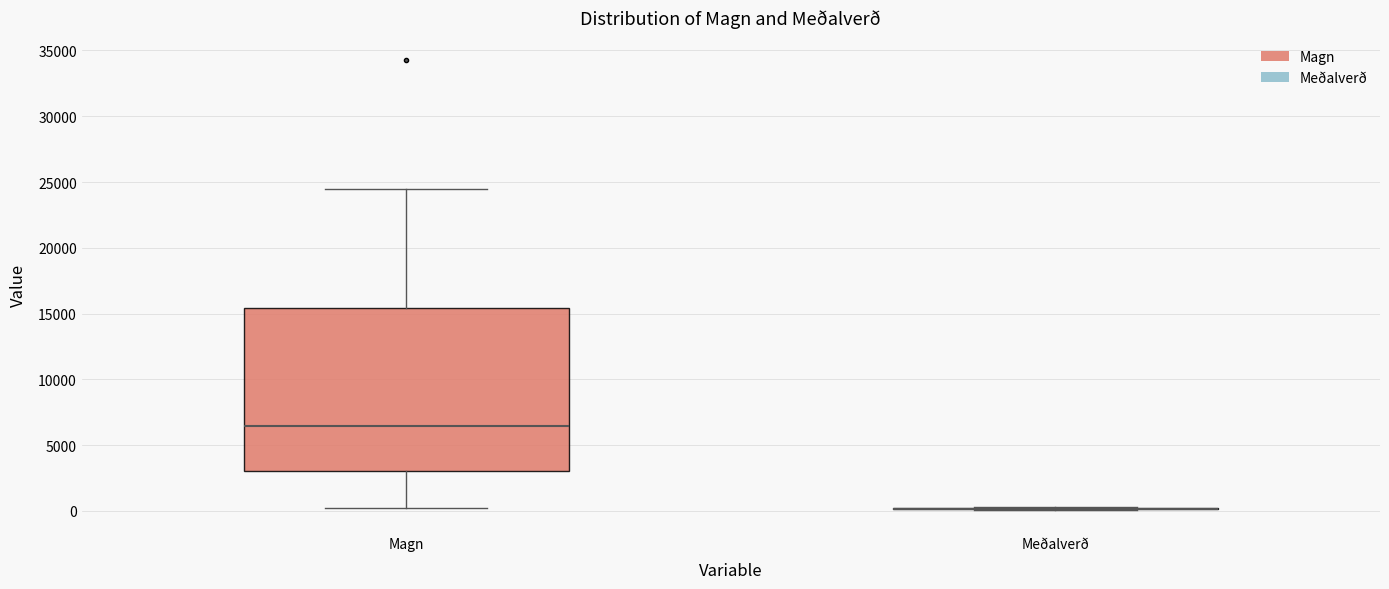

Reading left to right, read every box against the y-axis: the position of its median line, the range the box covers, and the ends of its whiskers. The values are not printed on the chart, so give them approximately, as read against the axis.

Magn: median 6500, box 3000 to 15500, whiskers 0 to 24500
Meðalverð: box collapsed to a line at 0, whiskers 0 to 500